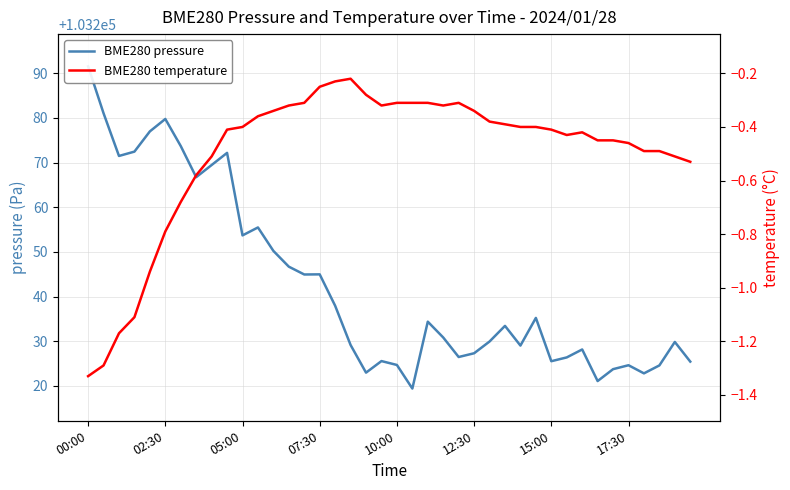

True or false: BME280 pressure and BME280 temperature cross at least once.

False